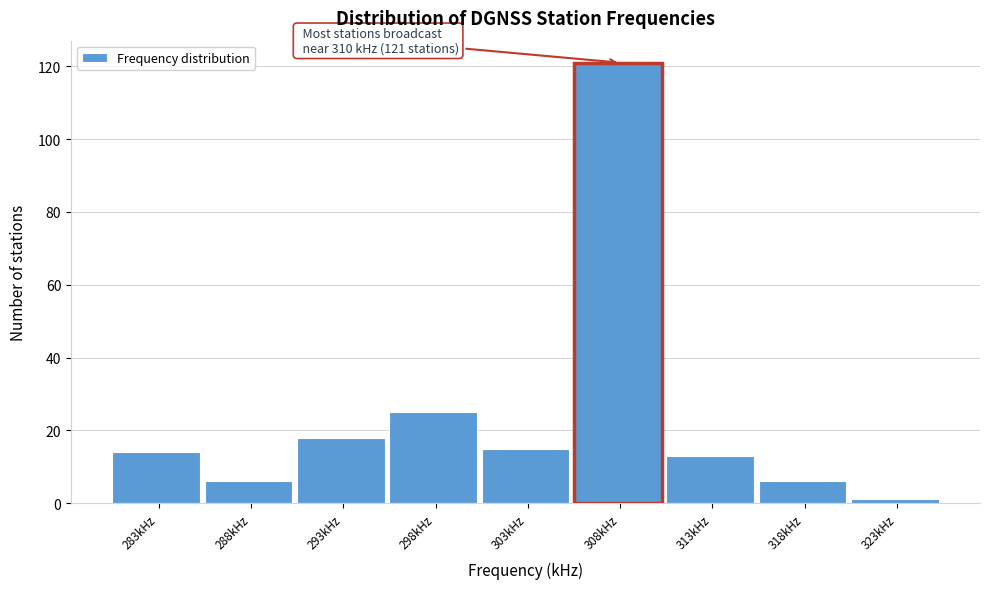

Reading left to right, what are all the values shown in this chart?

283kHz=14	288kHz=6	293kHz=18	298kHz=25	303kHz=15	308kHz=121	313kHz=13	318kHz=6	323kHz=1